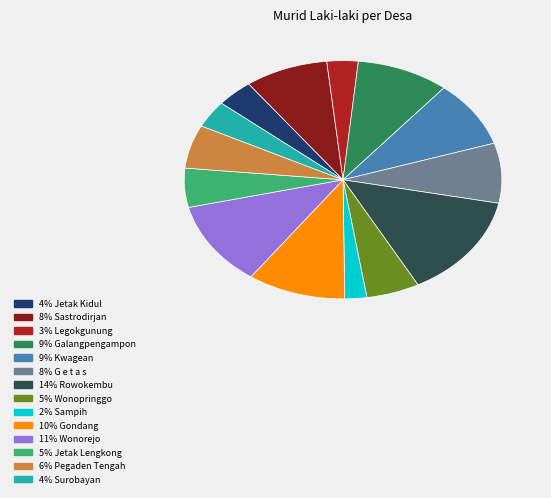

Between 8% Sastrodirjan and 9% Galangpengampon, which is larger?

9% Galangpengampon